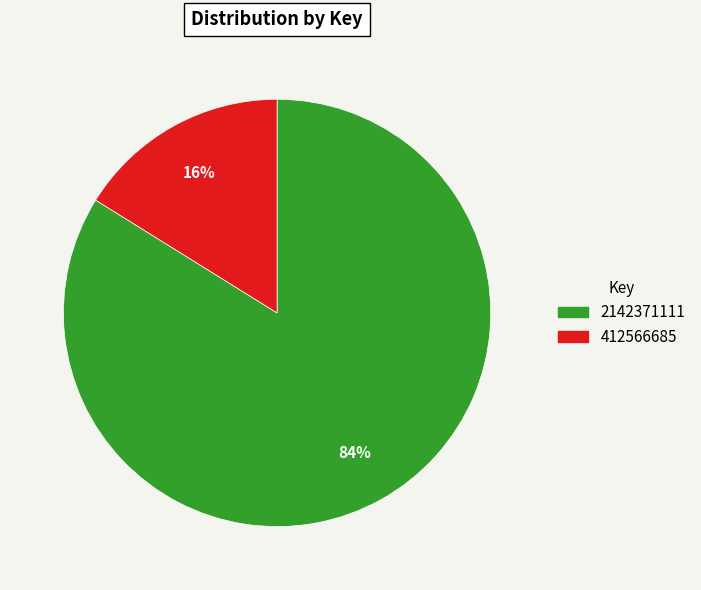

Is 412566685 the majority of the pie?

No